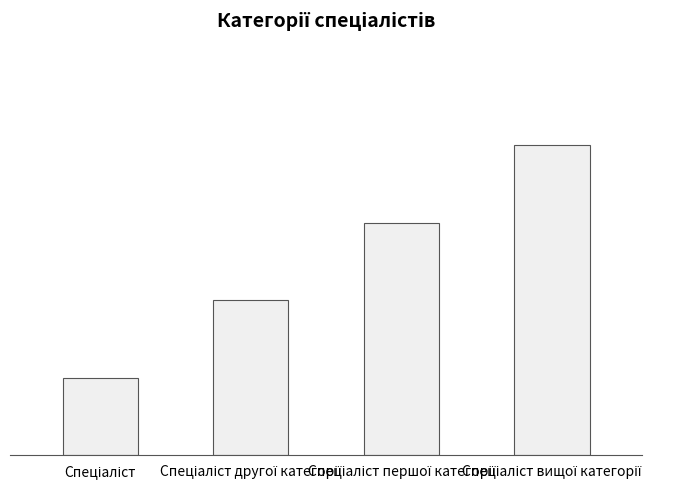

Rank the categories by value from lowest to highest.

Спеціаліст, Спеціаліст другої категорії, Спеціаліст першої категорії, Спеціаліст вищої категорії